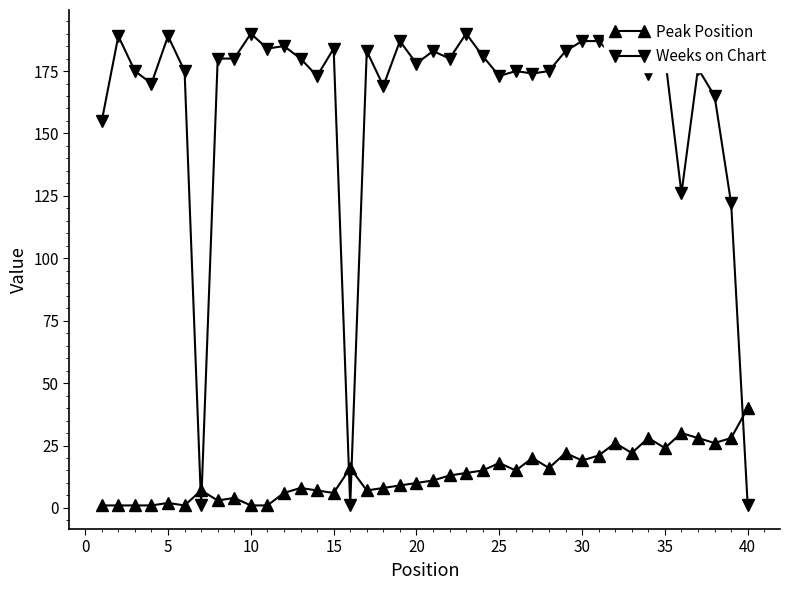

Reading left to right, transcribe all the data shown in this chart.

Peak Position: 1	1	1	1	2	1	7	3	4	1	1	6	8	7	6	16	7	8	9	10	11	13	14	15	18	15	20	16	22	19	21	26	22	28	24	30	28	26	28	40
Weeks on Chart: 155	189	175	170	189	175	1	180	180	190	184	185	180	173	184	1	183	169	187	178	183	180	190	181	173	175	174	175	183	187	187	180	180	174	181	126	176	165	122	1